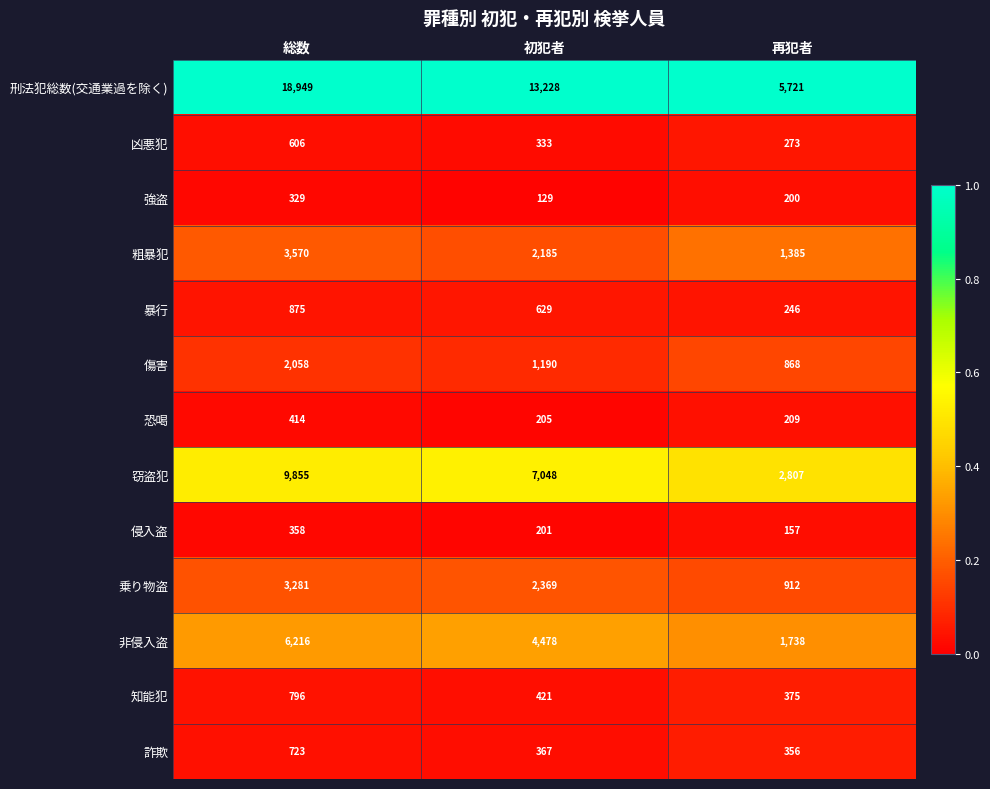

At which category is the sum across all series the highest?

総数